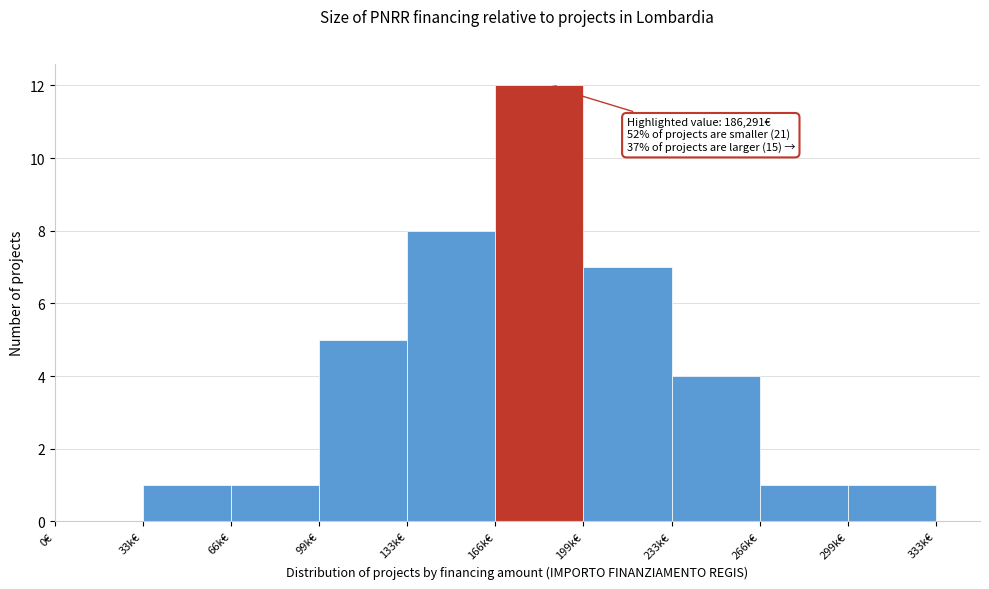

Reading left to right, transcribe all the data shown in this chart.

0€=0	33k€=1	66k€=1	99k€=5	133k€=8	166k€=12	199k€=7	233k€=4	266k€=1	299k€=1